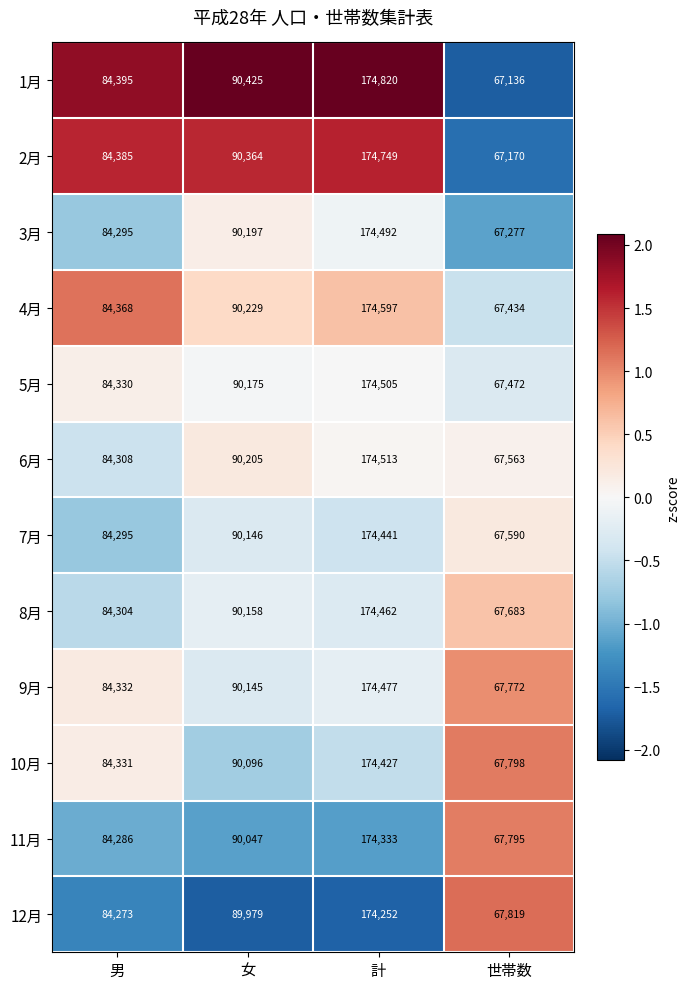

What is the smallest value displayed?

67136